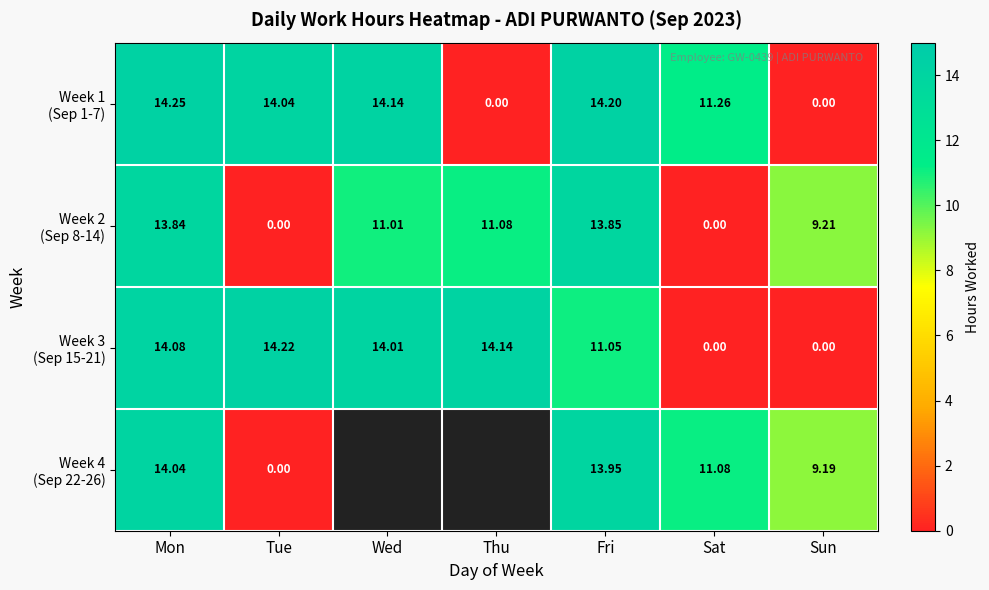

List the labels in order of Week 2 (Sep 8-14) value, smallest first.

Tue, Sat, Sun, Wed, Thu, Mon, Fri